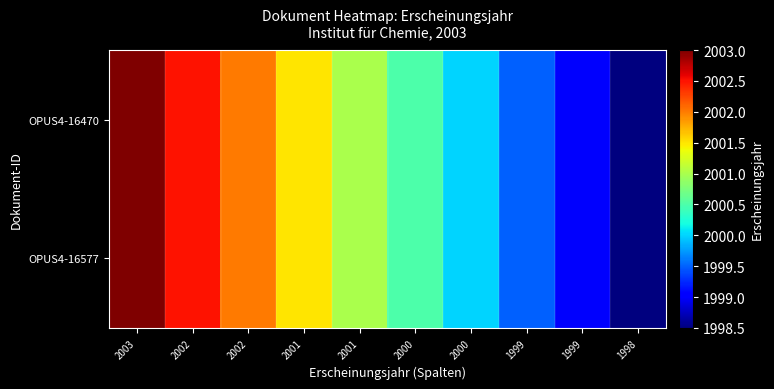

How many series are shown in this chart?

2